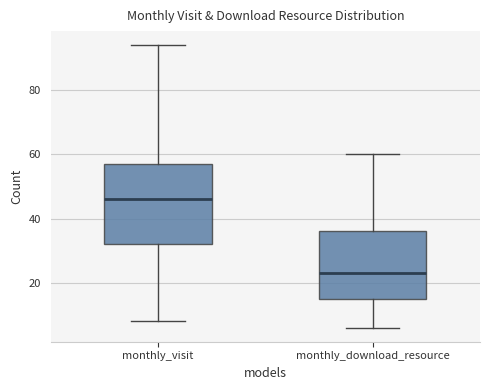

Where is the upper edge of the box for monthly_visit on the y-axis? The values are not printed on the chart, so give them approximately, as read against the axis.

58